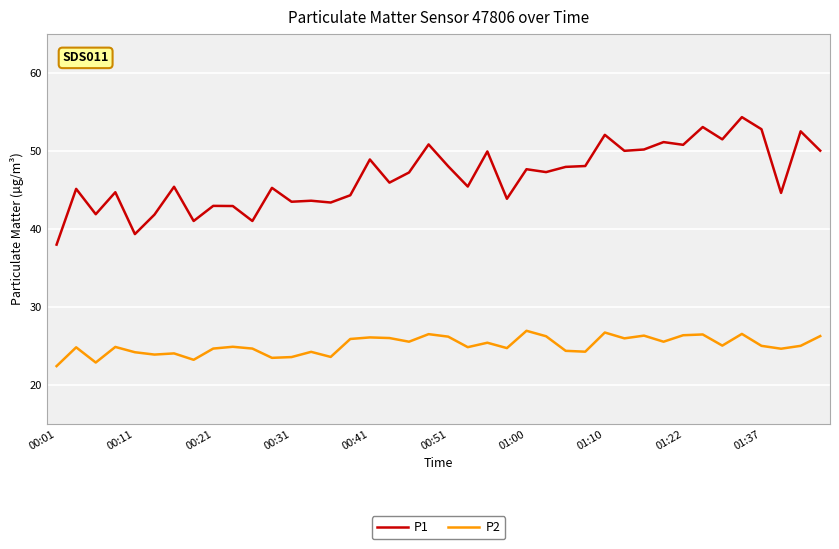

Which series has the largest total across all categories?

P1